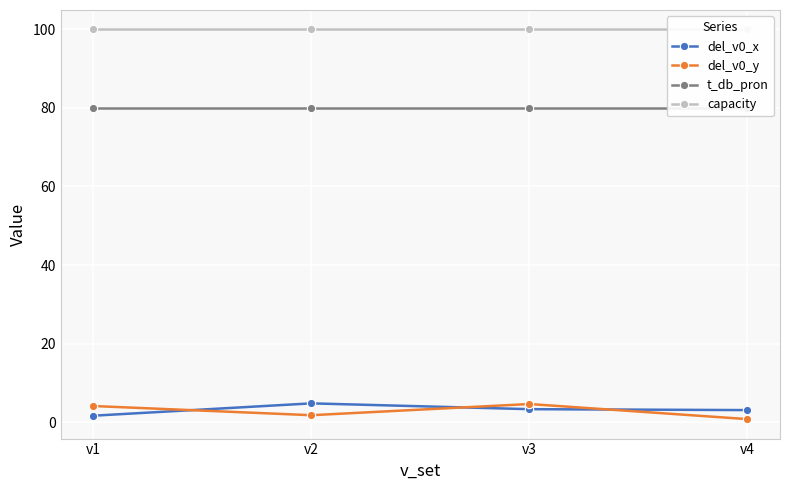

How many lines are shown in the chart?

4